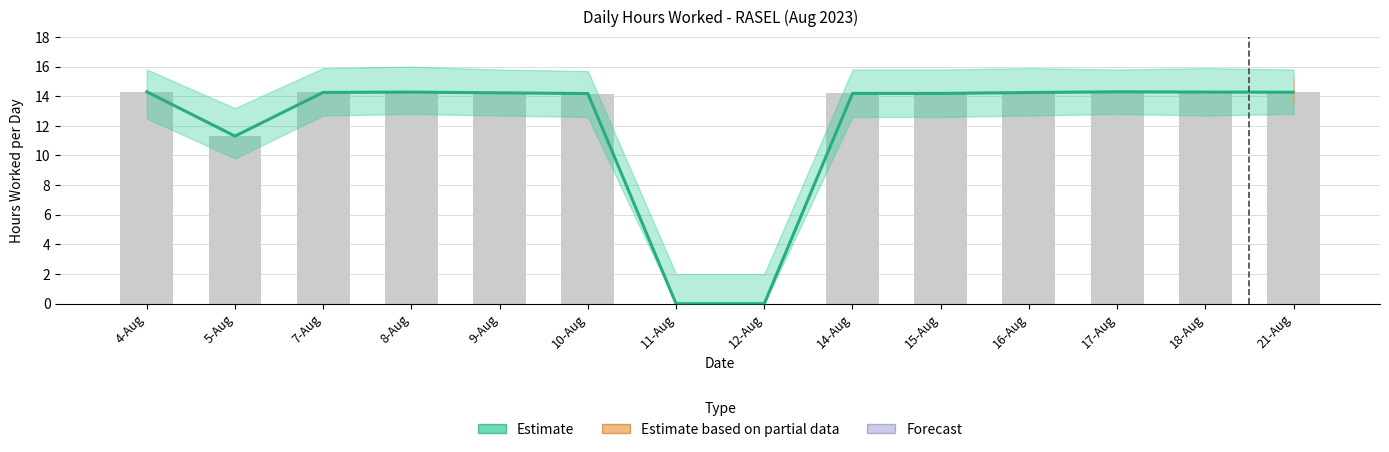

List the labels in order of value, smallest first.

11-Aug, 12-Aug, 5-Aug, 10-Aug, 14-Aug, 15-Aug, 9-Aug, 16-Aug, 7-Aug, 21-Aug, 8-Aug, 18-Aug, 4-Aug, 17-Aug